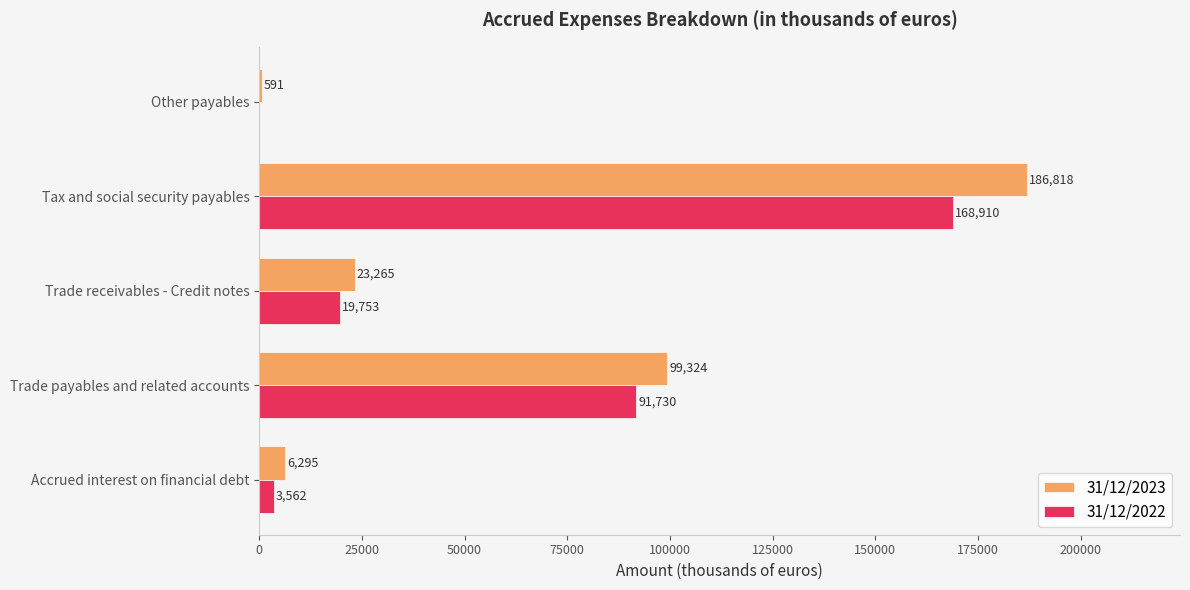

Is the value of 31/12/2022 at Trade receivables - Credit notes greater than the value of 31/12/2023 at Accrued interest on financial debt?

Yes